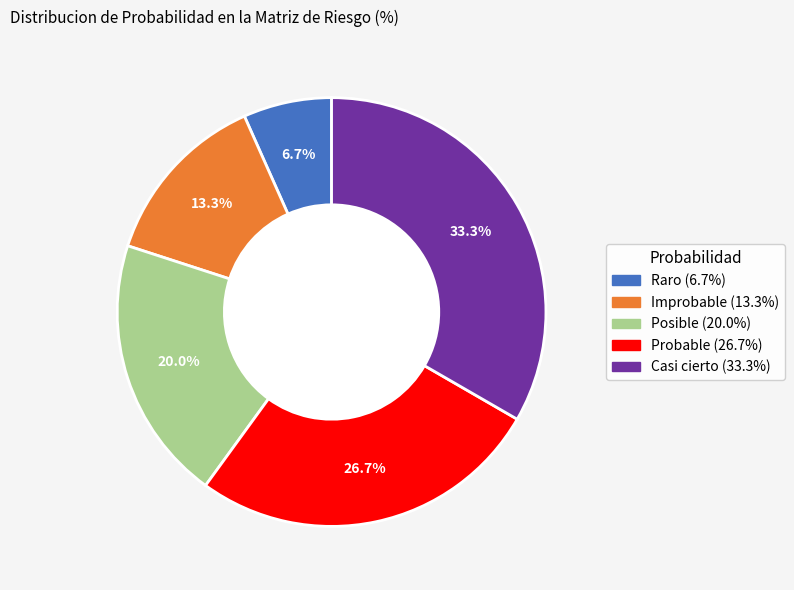

To the nearest percent, what is the difference between the largest and smallest slice percentages?

27%